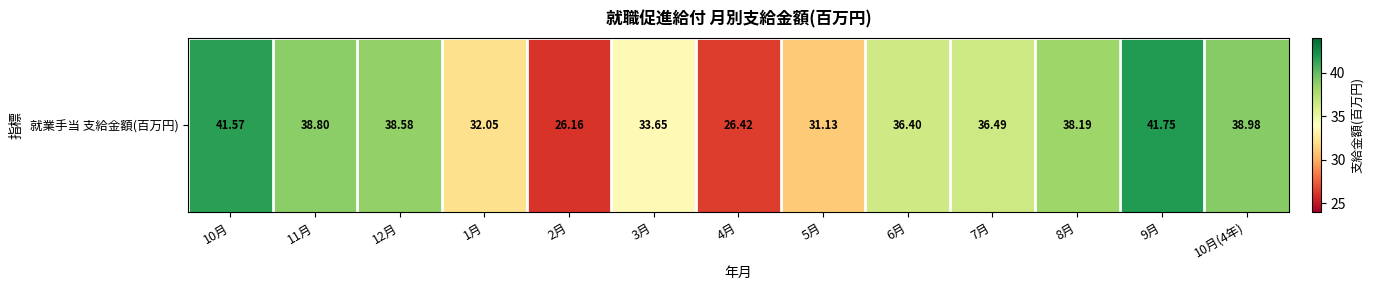

The chart shows a value of 38.6 at 12月. True or false?

True